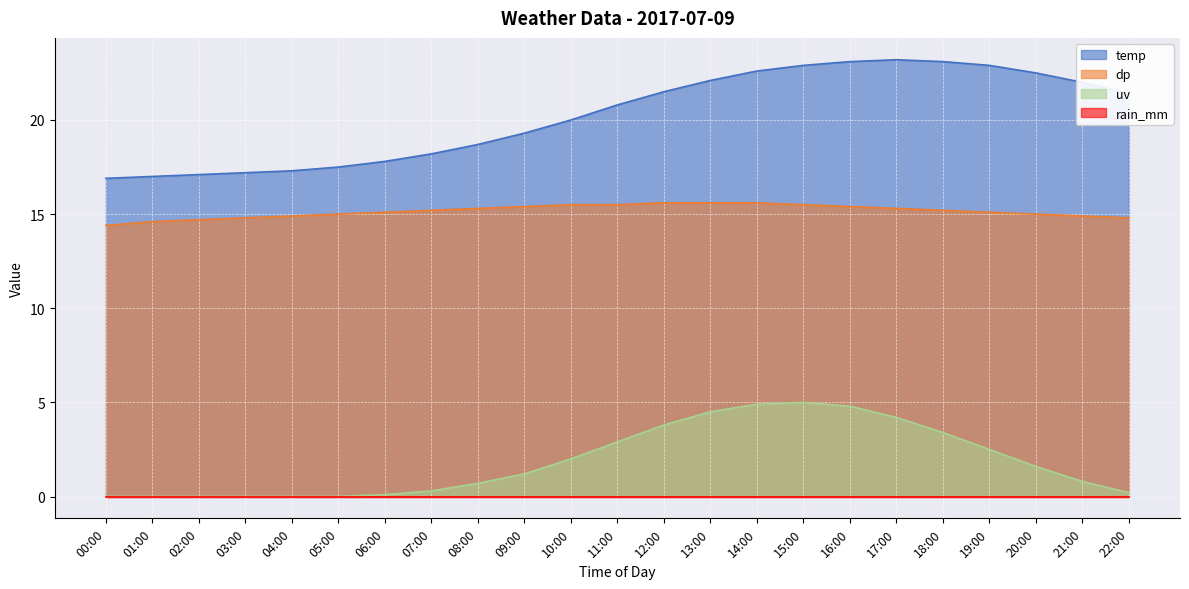

At which label does temp first exceed 20?

11:00